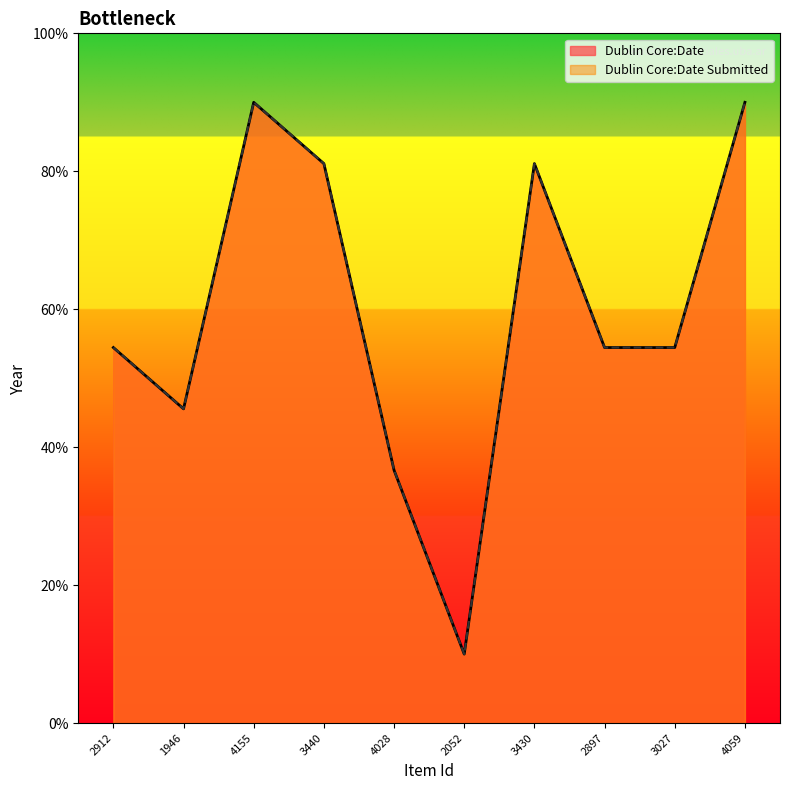

At how many categories does at least one series exceed 72?

4